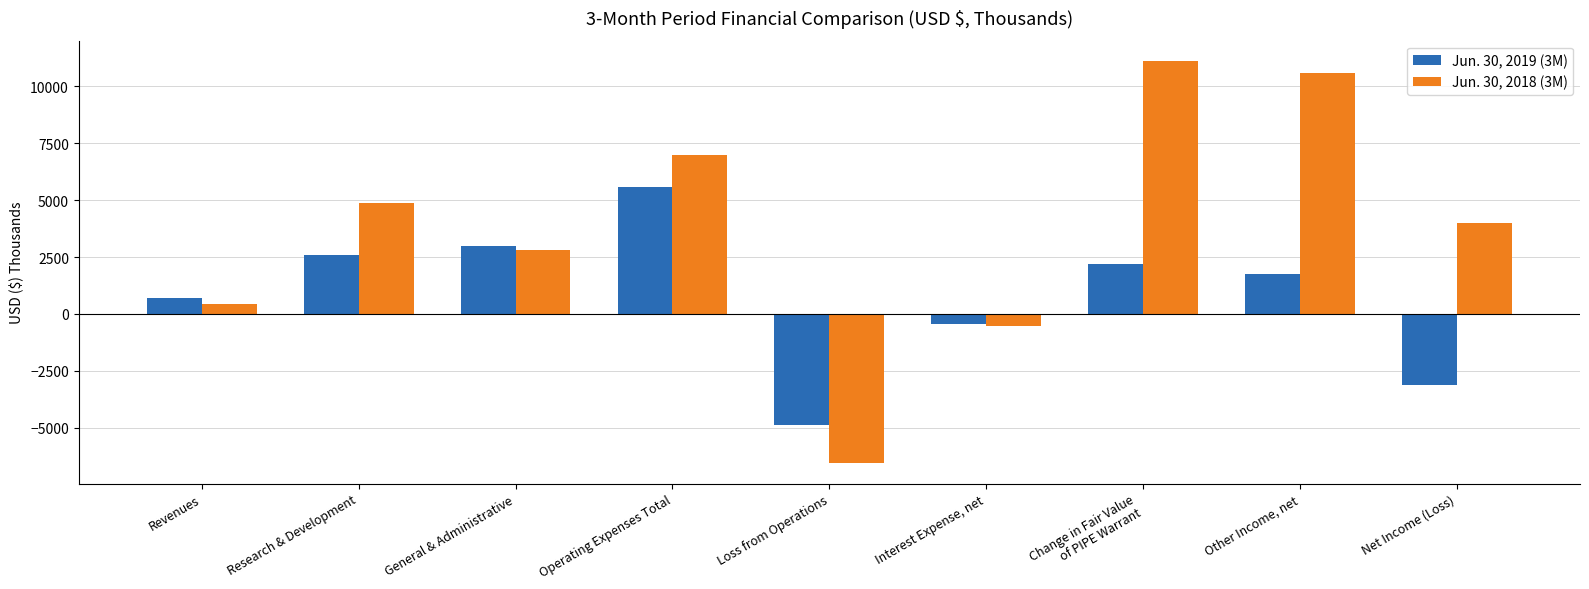

What is the difference between the maximum and minimum values in the Jun. 30, 2018 (3M) series?

17697